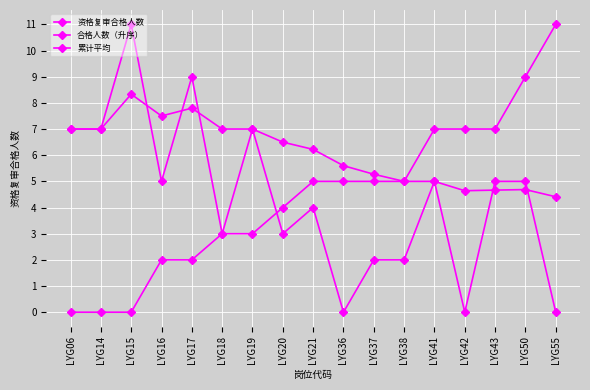

Where do 资格复审合格人数 and 合格人数（升序） first cross each other?

LYG19 and LYG20